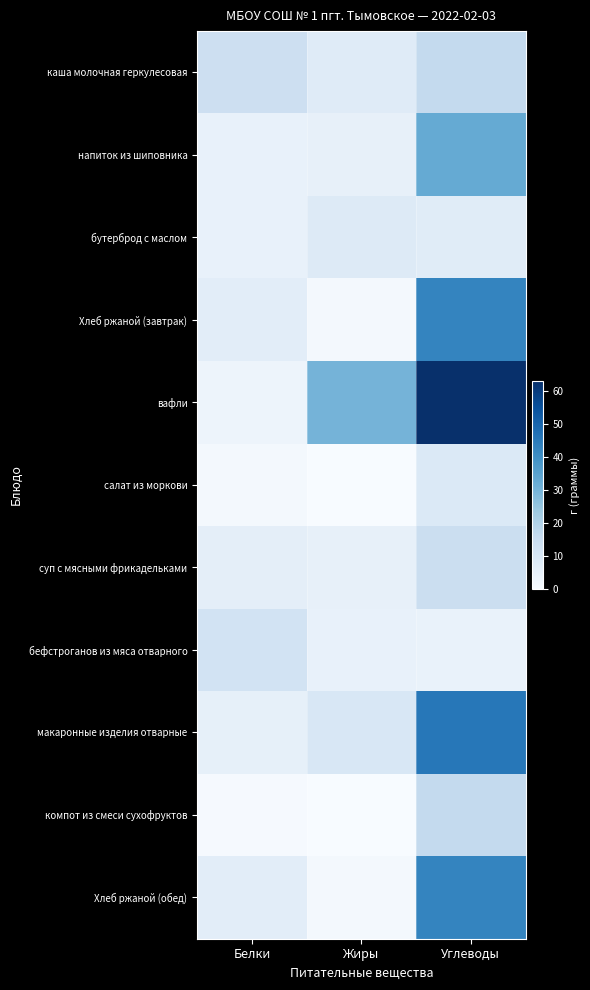

Which series has the largest total across all categories?

вафли